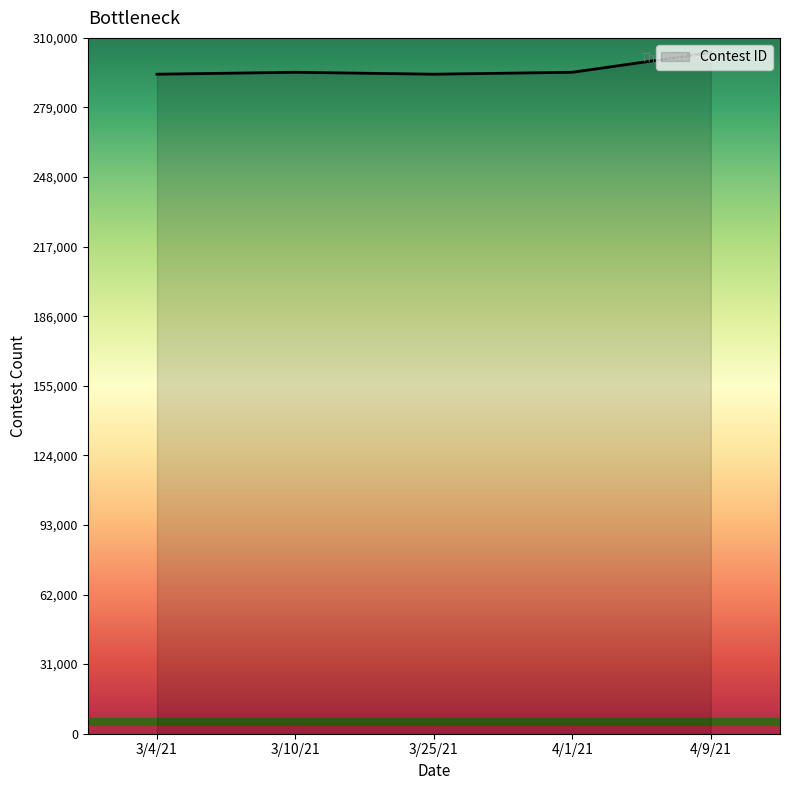

True or false: the data shows 293822 at 3/4/21.

True